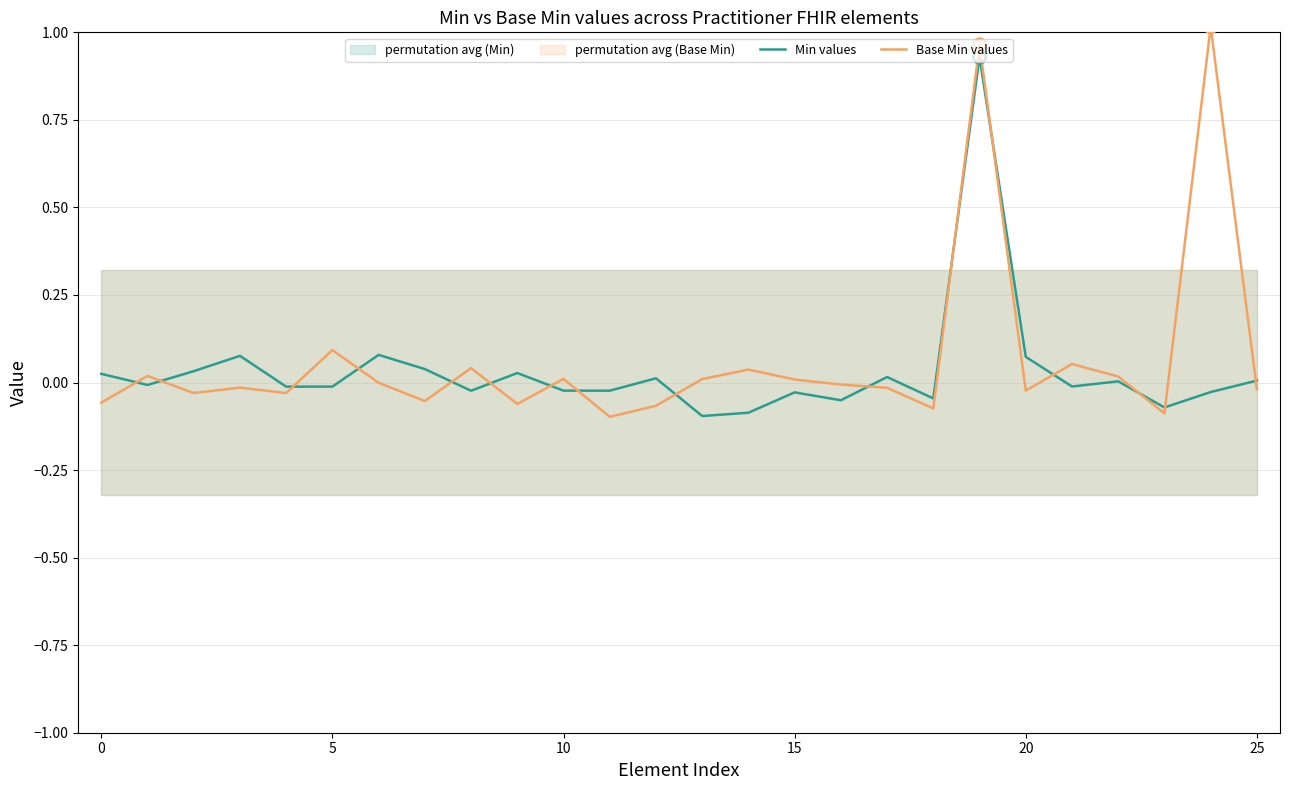

Which series has the largest Y range (max minus min)?

Base Min values